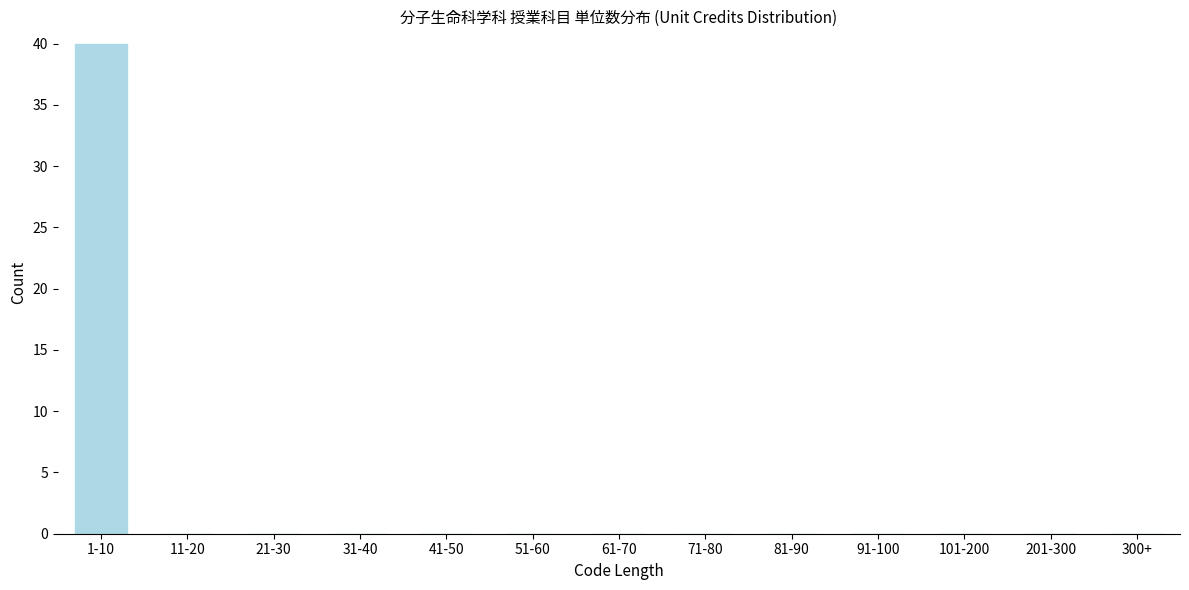

Reading left to right, transcribe all the data shown in this chart.

1-10=40	11-20=0	21-30=0	31-40=0	41-50=0	51-60=0	61-70=0	71-80=0	81-90=0	91-100=0	101-200=0	201-300=0	300+=0